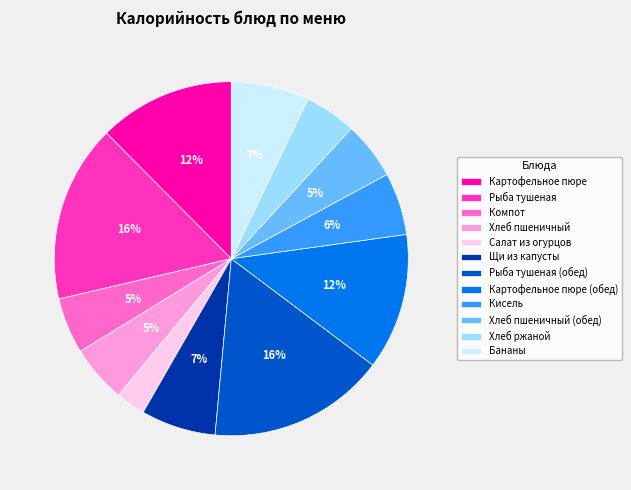

Between Хлеб пшеничный (обед) and Рыба тушеная (обед), which is larger?

Рыба тушеная (обед)